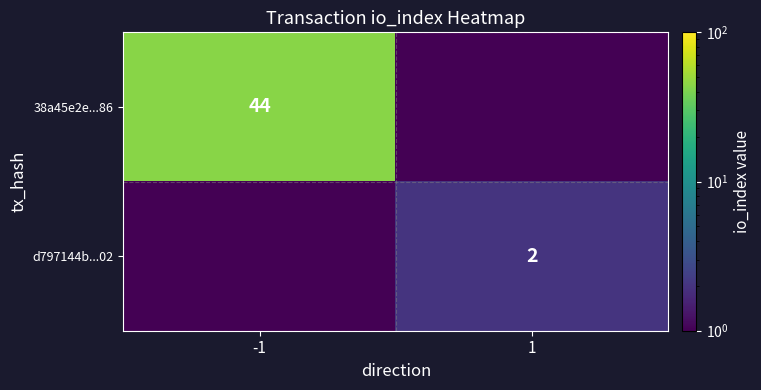

Is the value of 38a45e2e...86 at -1 greater than the value of d797144b...02 at 1?

Yes